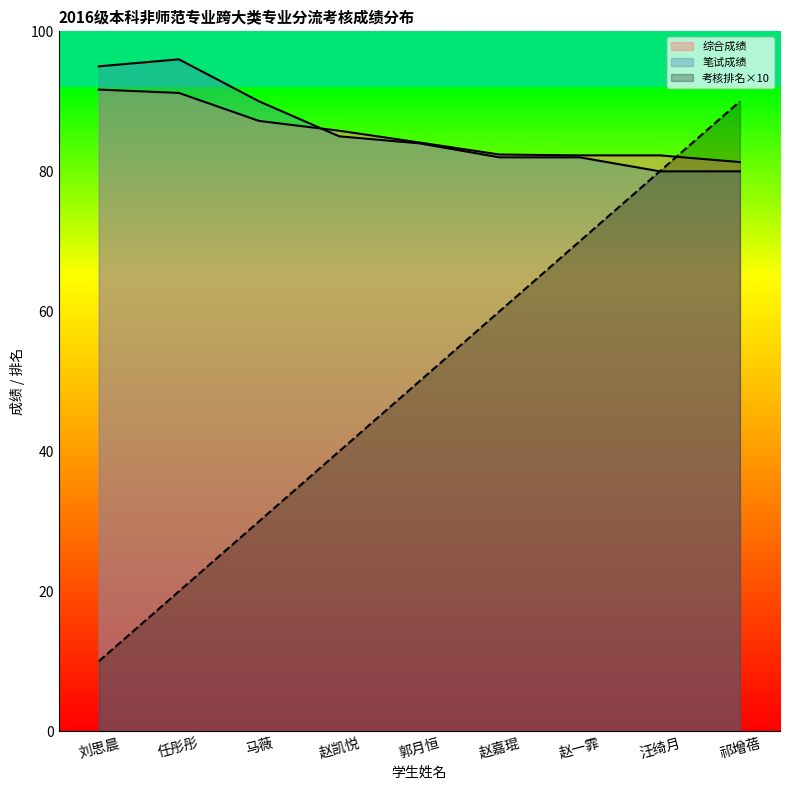

Which label corresponds to the smallest value in the chart?

刘思晨